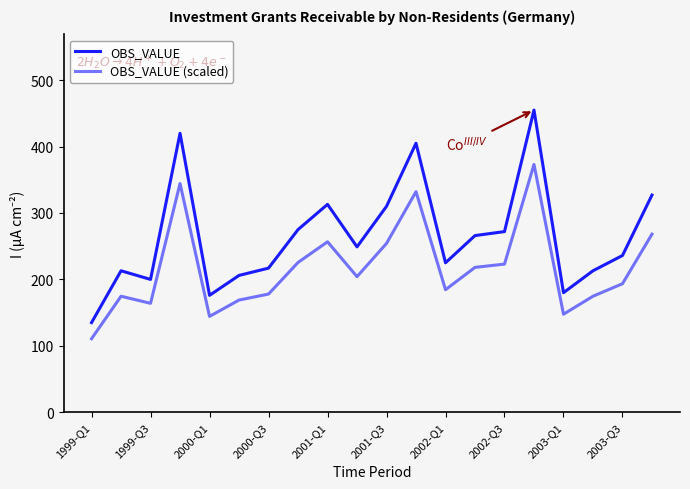

Does the chart have visible grid lines?

No